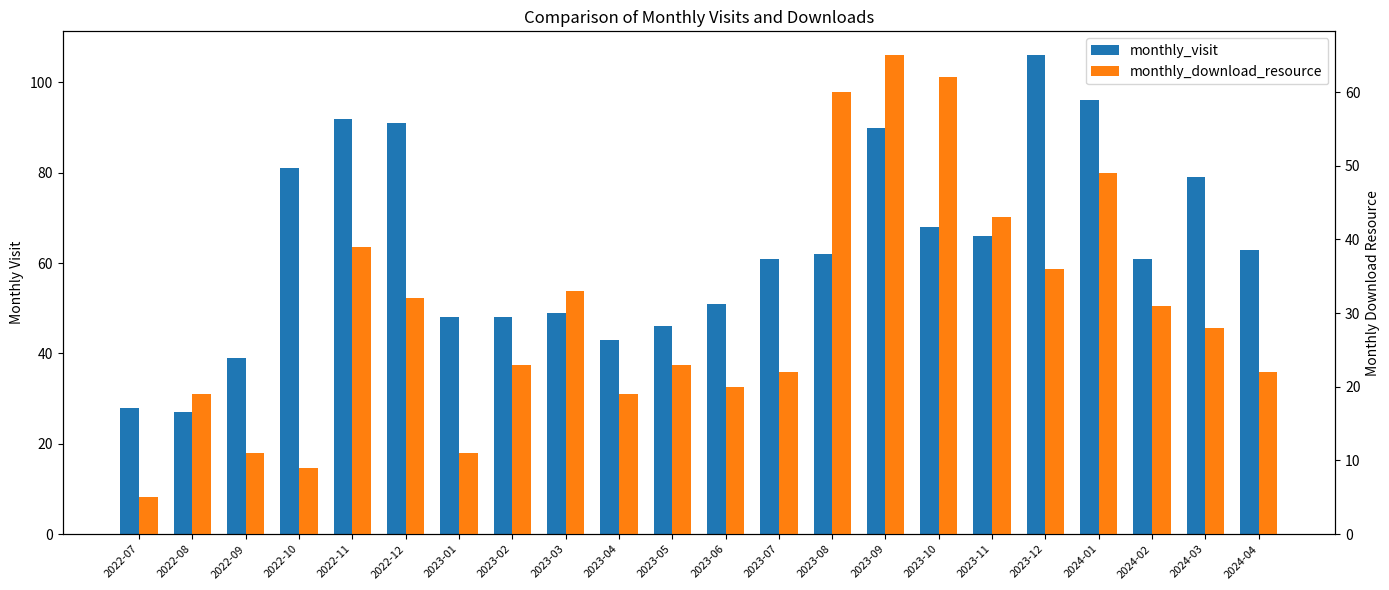

Is it true that monthly_download_resource equals 13 at 2023-07?

False